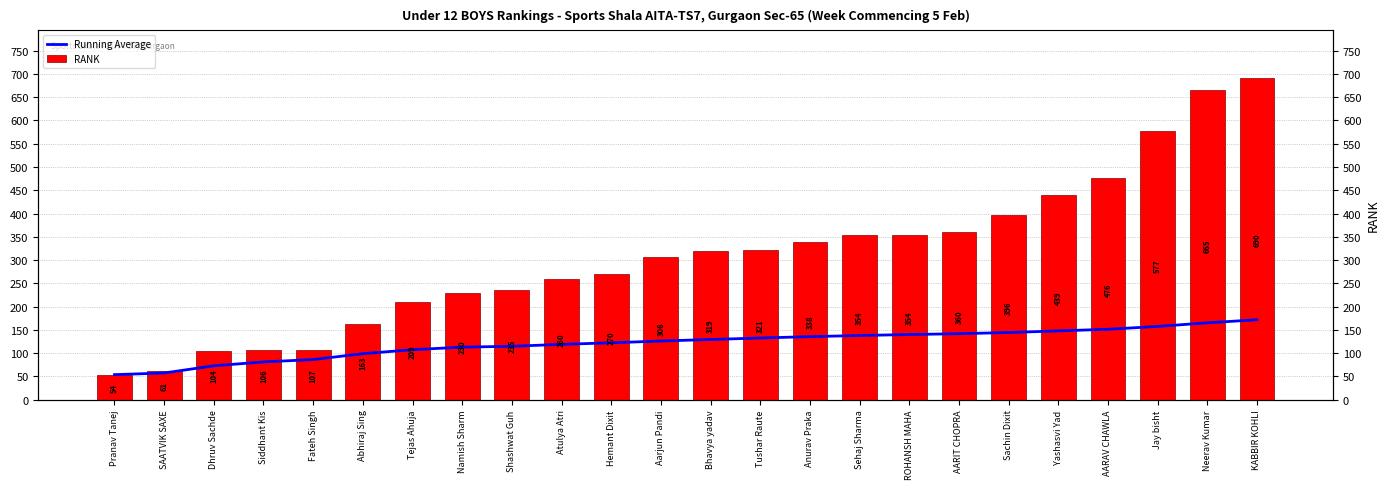

Where does the Running Average series first go above 129?

Bhavya yadav